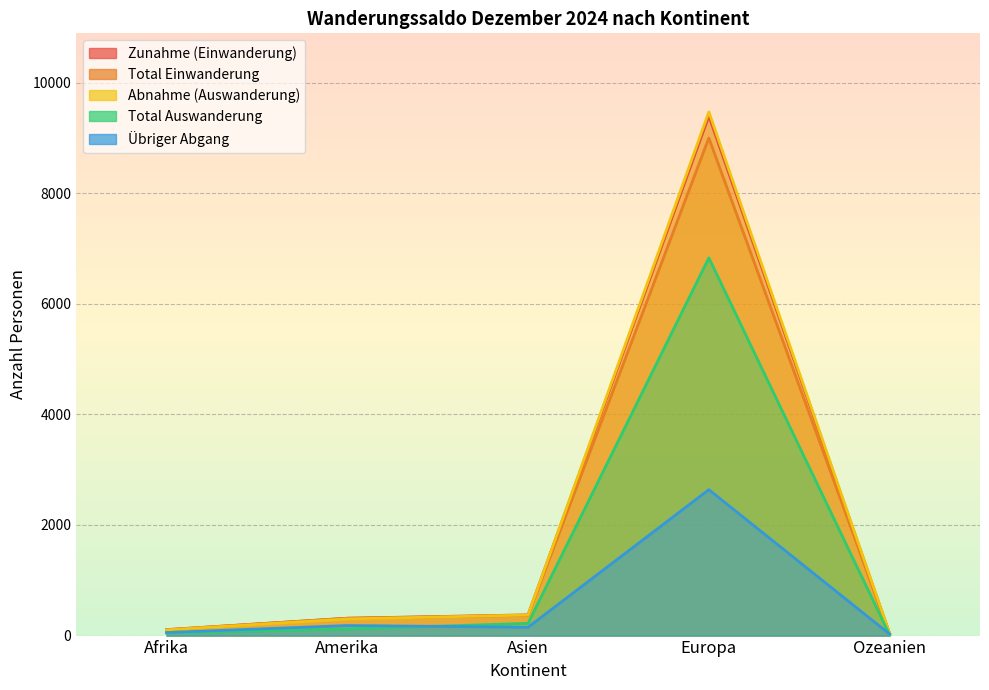

At which label does Zunahme (Einwanderung) reach its minimum?

Ozeanien